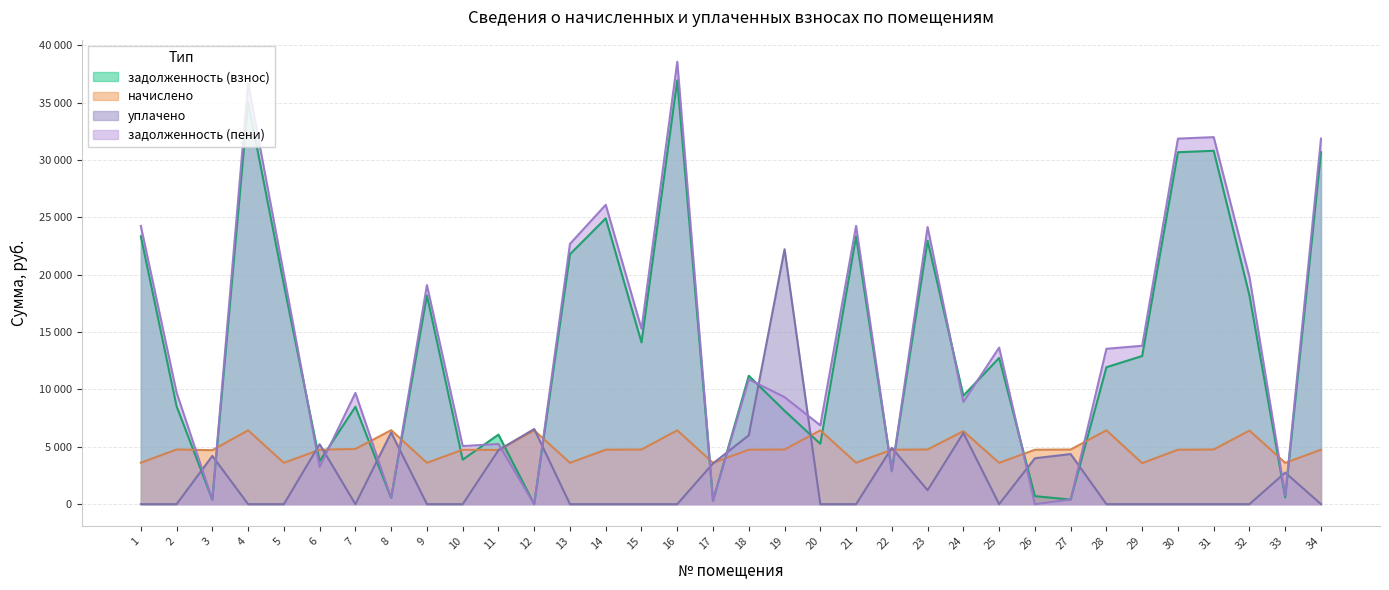

At which label does задолженность (пени) reach its peak?

16